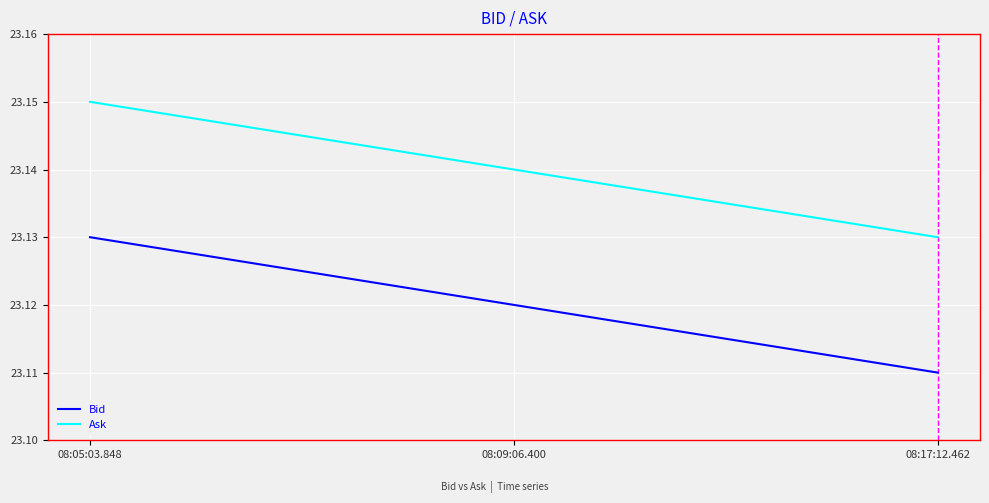

Where is Bid nearest to the value 23?

08:17:12.462